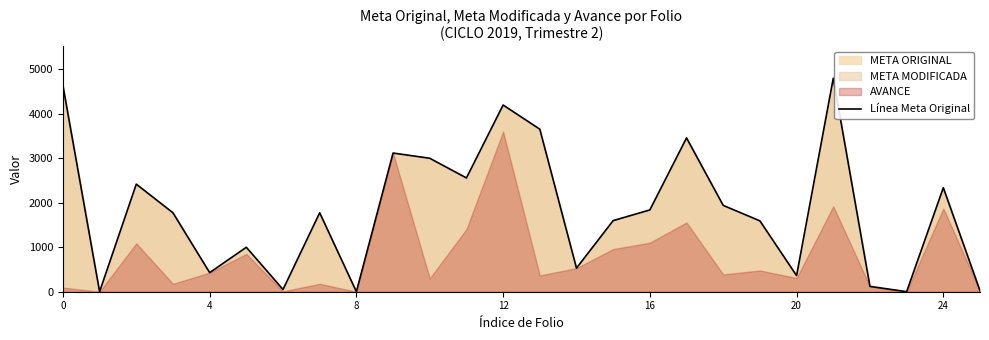

What is the difference between the maximum and second lowest values?

4802.0